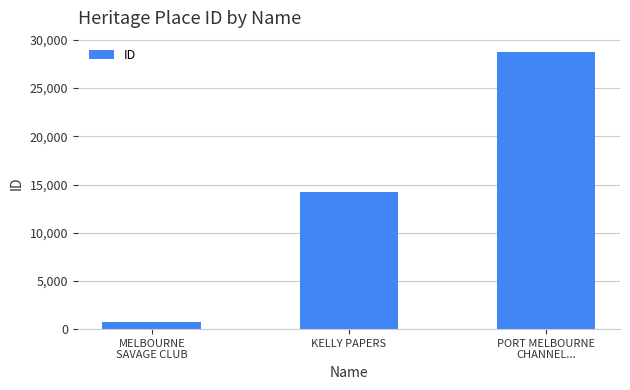

What is the label of the 2nd bar from the left?

KELLY PAPERS